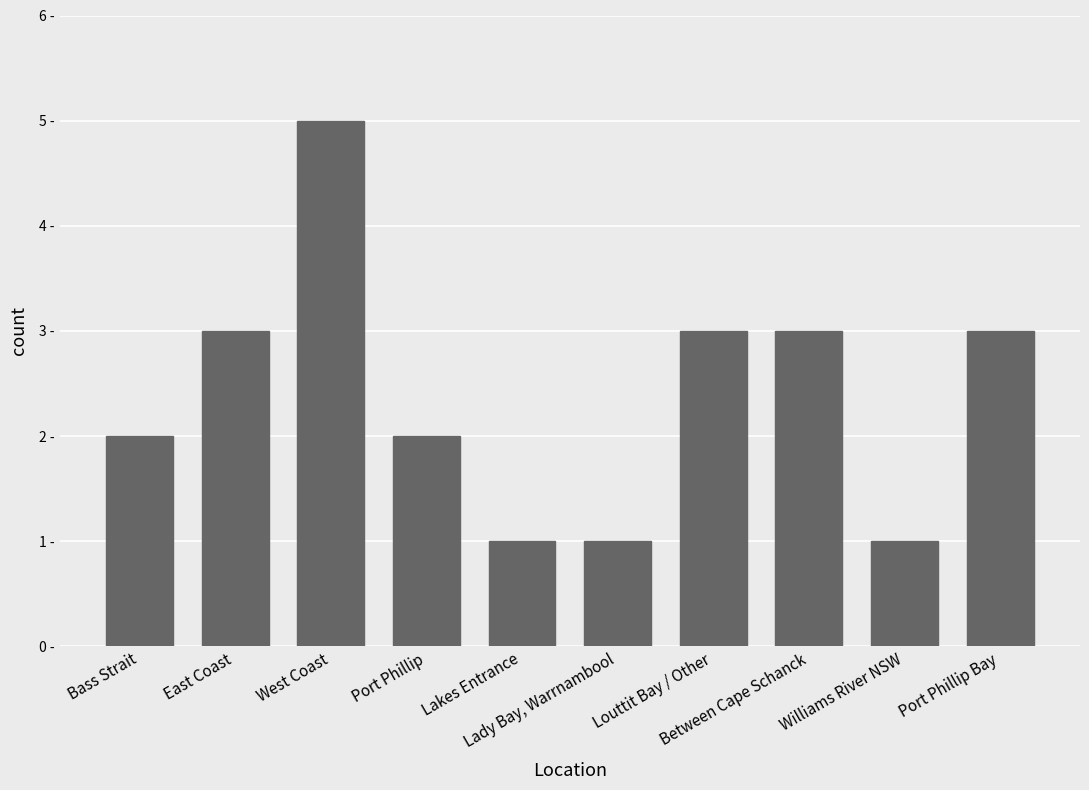

What is the label of the 1st bar from the right?

Port Phillip Bay